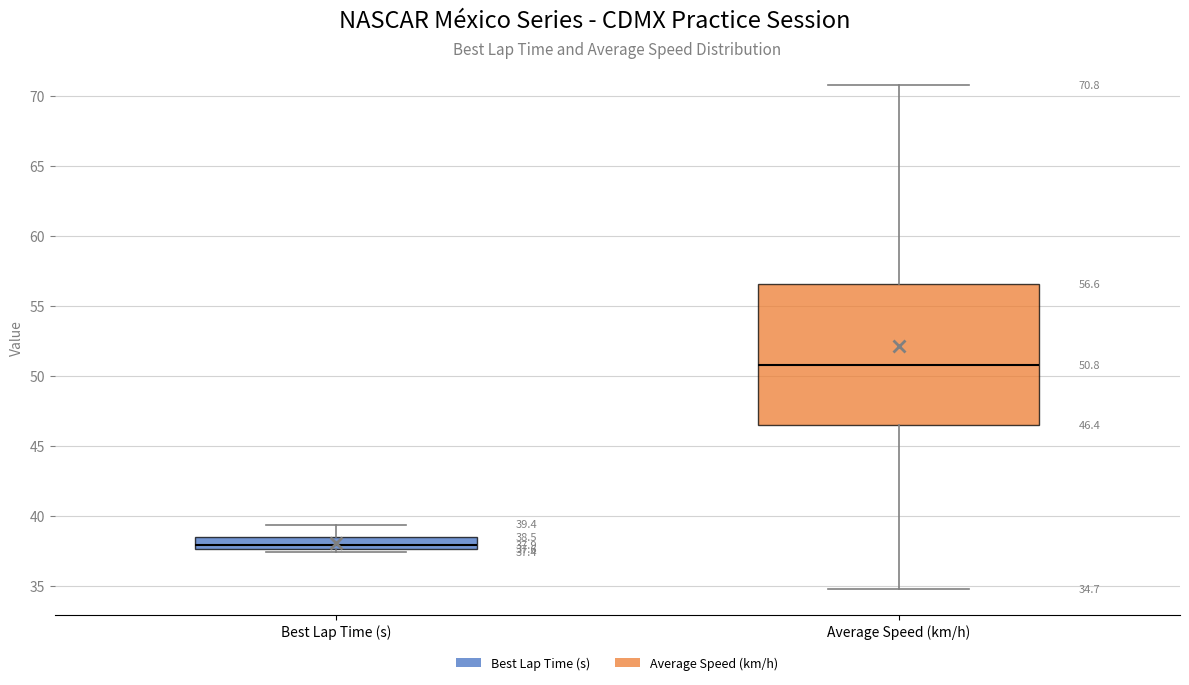

Which box is the tallest, from its lower edge to its upper edge?

Average Speed (km/h)